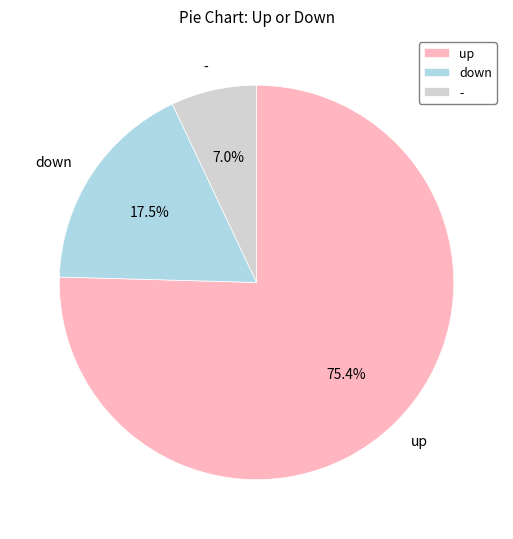

To the nearest percent, what portion does up represent?

75%